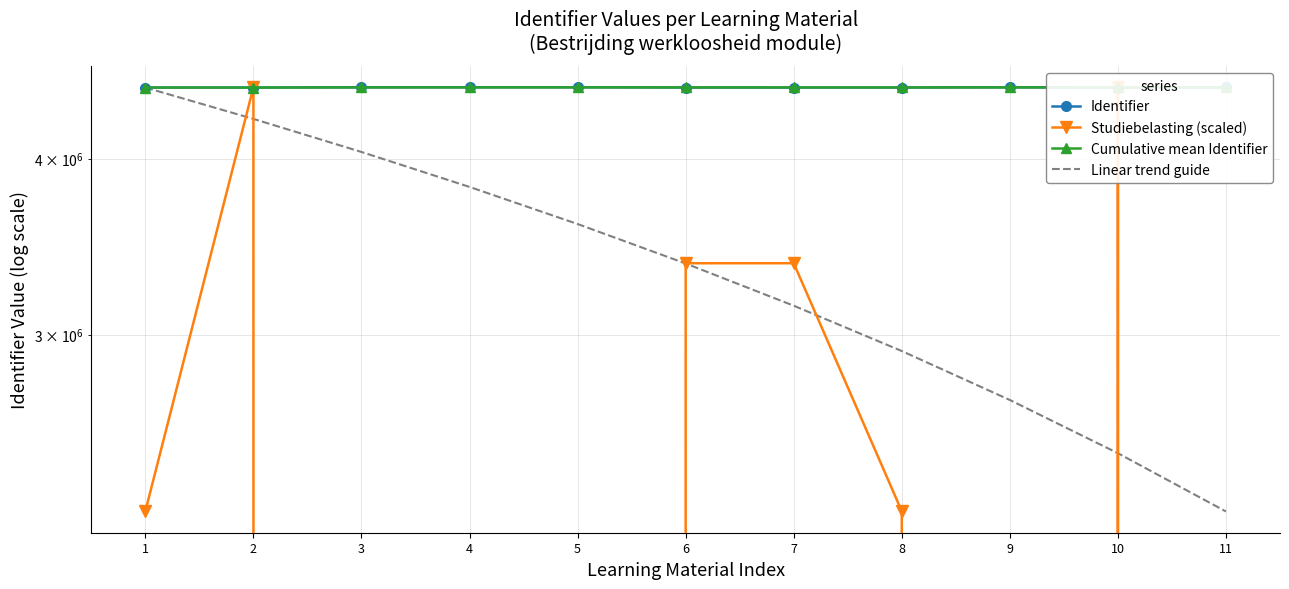

The value of Linear trend guide at 7 is 5416661.4. True or false?

False